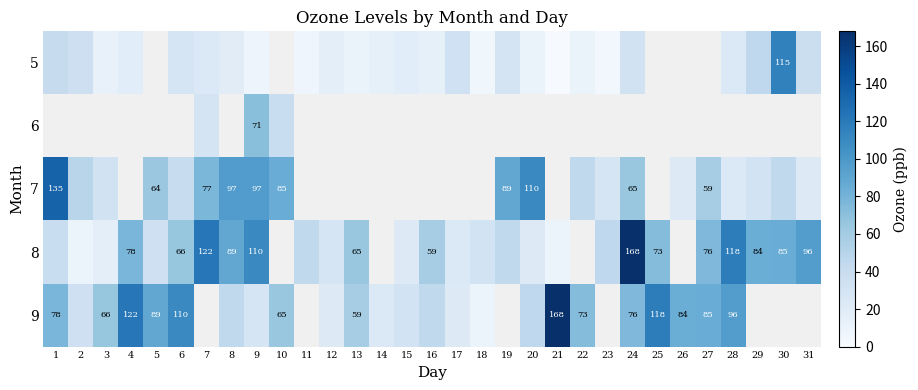

The value of 5 at 22 is 11.0. True or false?

True